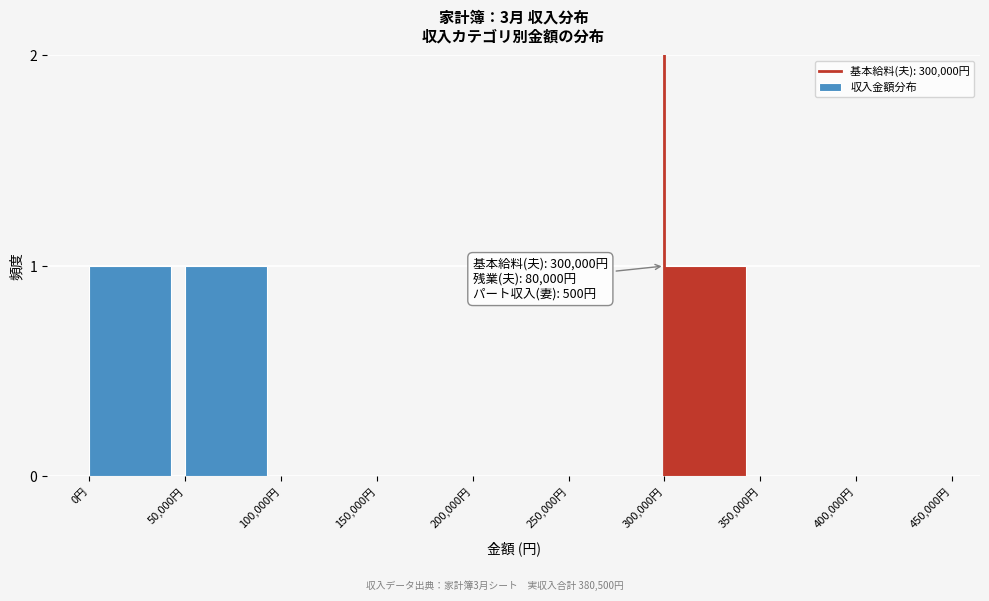

Reading left to right, transcribe all the data shown in this chart.

0円=1	50,000円=1	100,000円=0	150,000円=0	200,000円=0	250,000円=0	300,000円=1	350,000円=0	400,000円=0